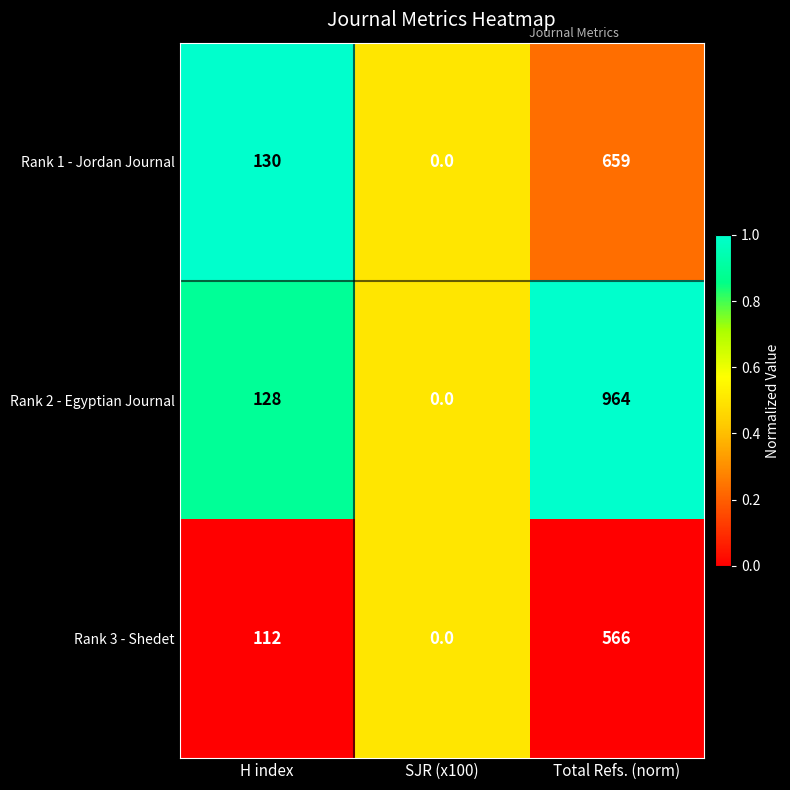

Reading right to left, what are all the values shown in this chart?

Rank 1 - Jordan Journal: 659	0	130
Rank 2 - Egyptian Journal: 964	0	128
Rank 3 - Shedet: 566	0	112